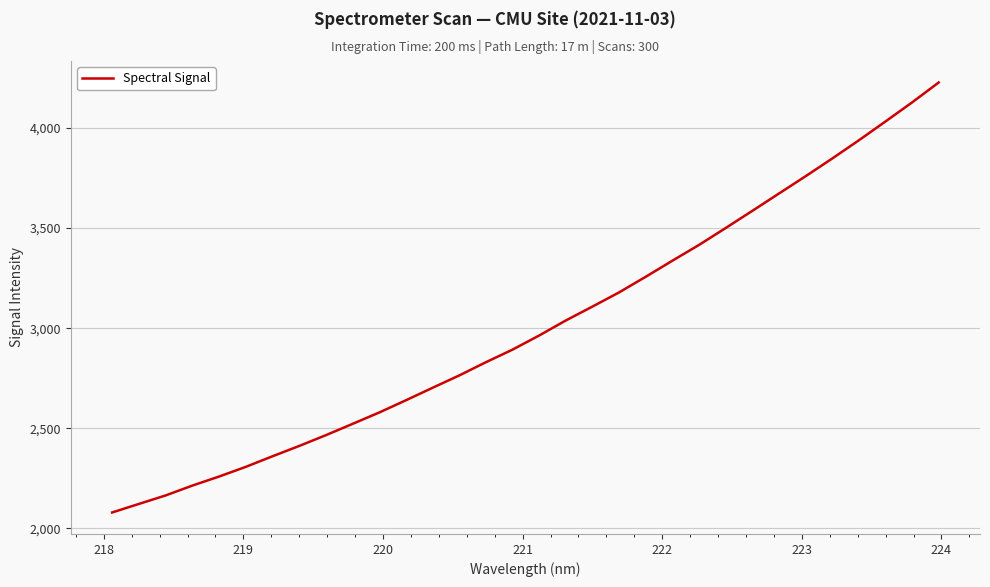

What is the maximum value shown in the chart?

4227.2